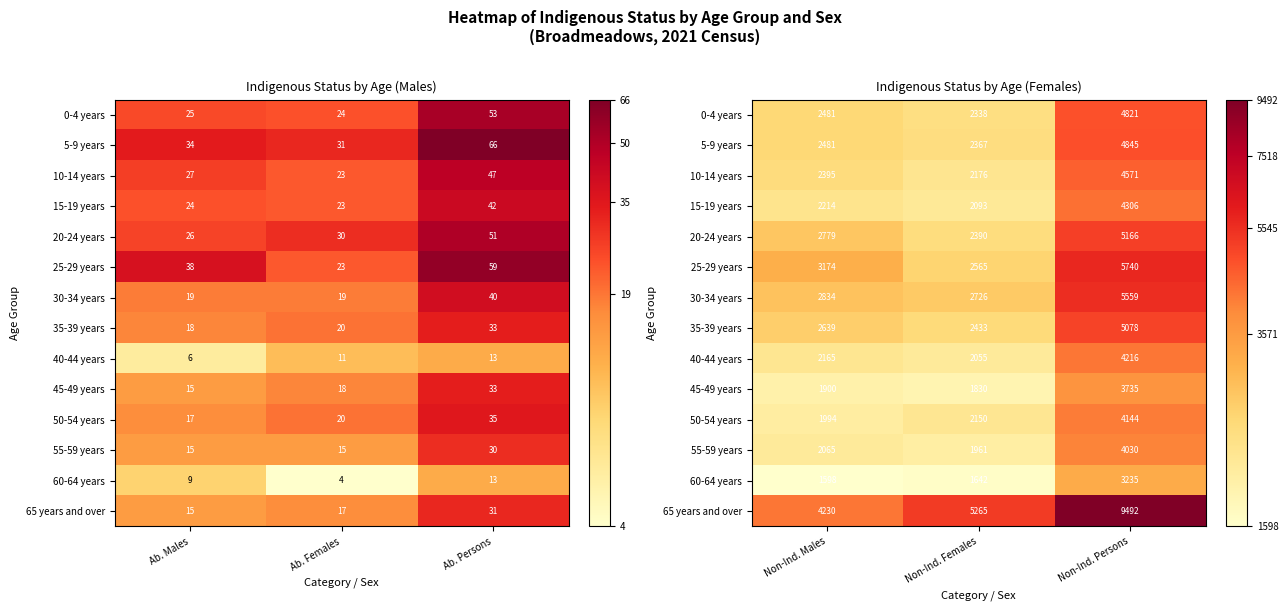

List the series in order of their peak value, highest first.

65 years and over, 25-29 years, 30-34 years, 20-24 years, 35-39 years, 5-9 years, 0-4 years, 10-14 years, 15-19 years, 40-44 years, 50-54 years, 55-59 years, 45-49 years, 60-64 years